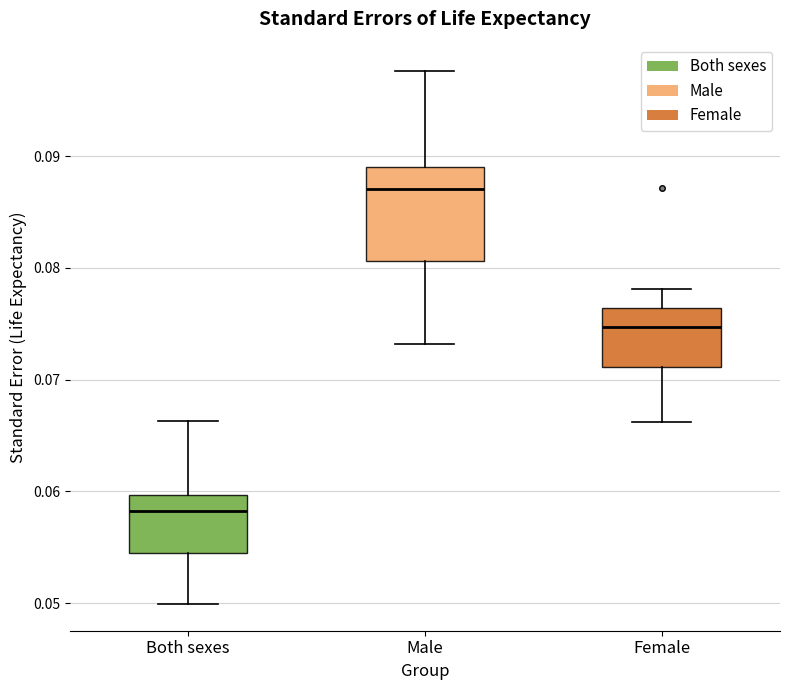

Reading left to right, read every box against the y-axis: the position of its median line, the range the box covers, and the ends of its whiskers. The values are not printed on the chart, so give them approximately, as read against the axis.

Both sexes: median 0.058, box 0.054 to 0.060, whiskers 0.050 to 0.066
Male: median 0.087, box 0.081 to 0.089, whiskers 0.073 to 0.098
Female: median 0.075, box 0.071 to 0.076, whiskers 0.066 to 0.078